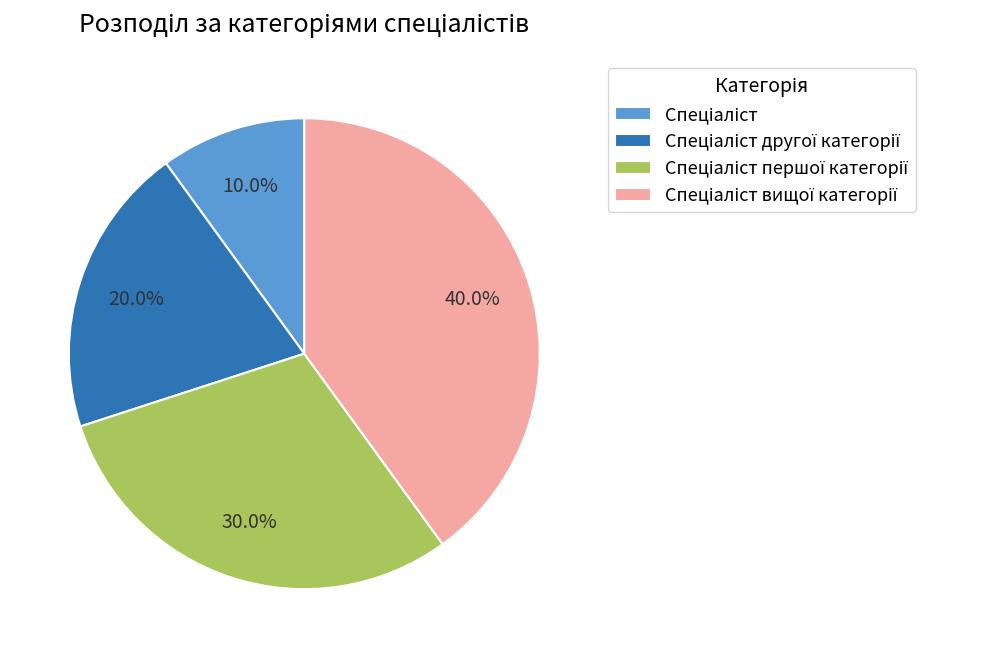

Does any single category account for the majority?

No